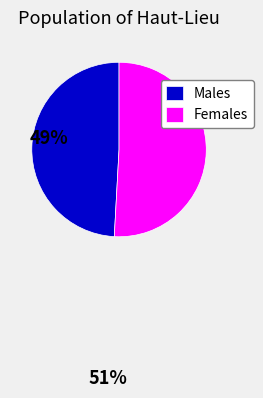

Does any single category account for the majority?

Yes